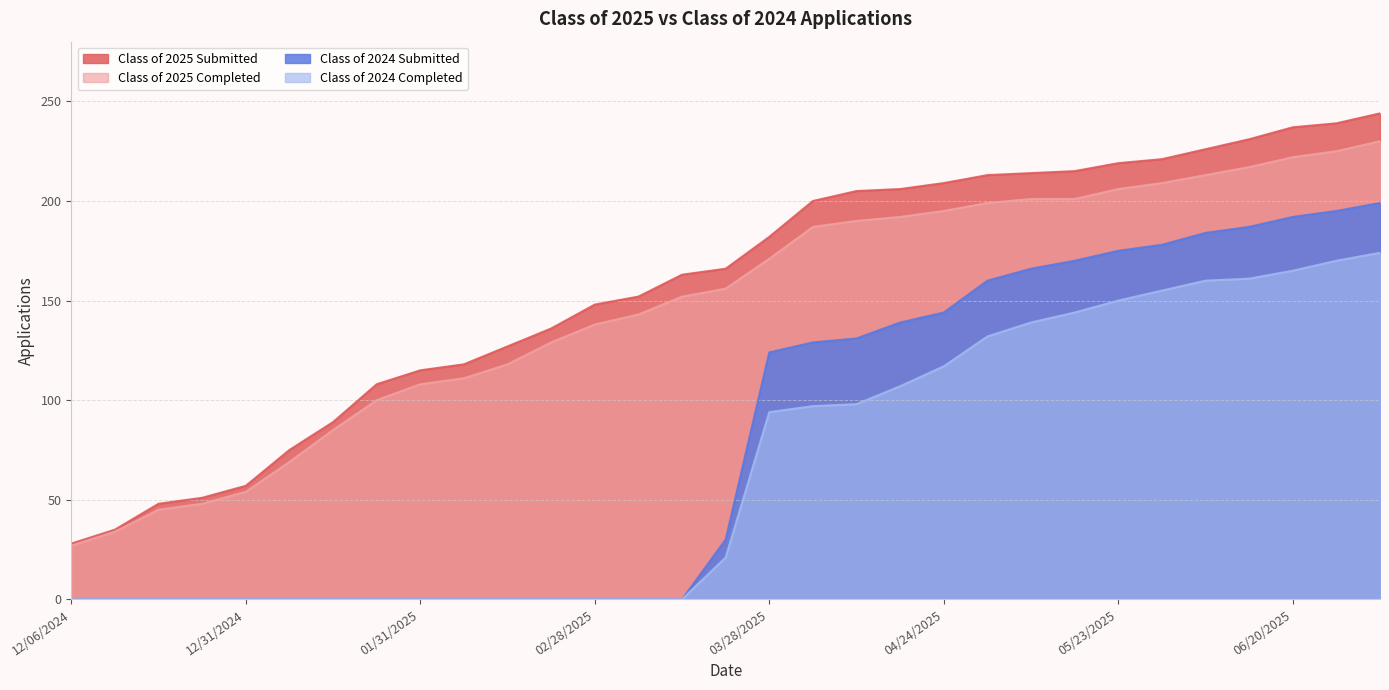

How many lines are shown in the chart?

4